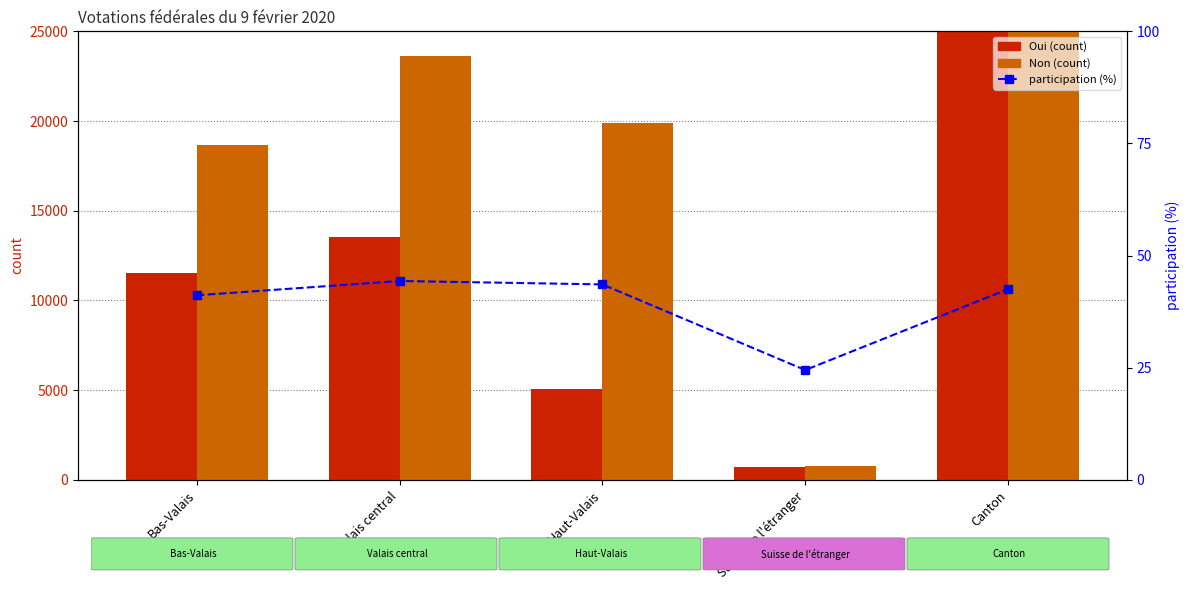

How many data points does each series have?

5